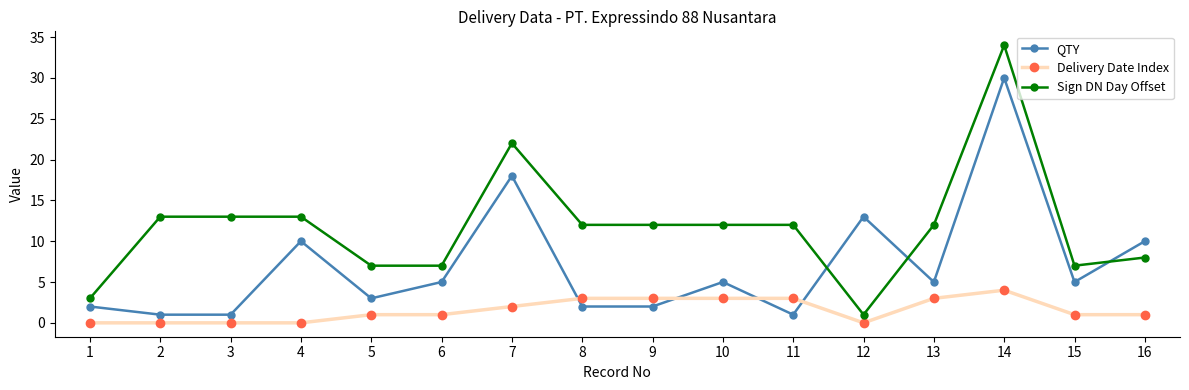

Is it true that Sign DN Day Offset equals 20 at 11?

False